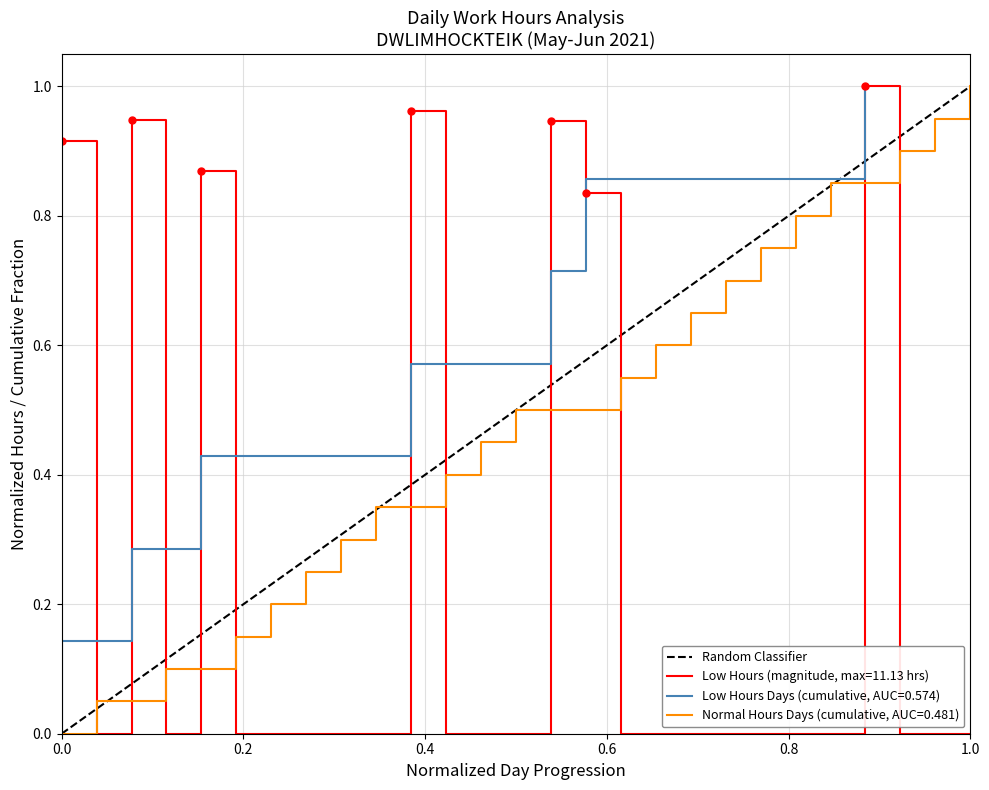

Is it true that Low Hours (magnitude, max=11.13 hrs) equals 0.0 at 1.0?

True